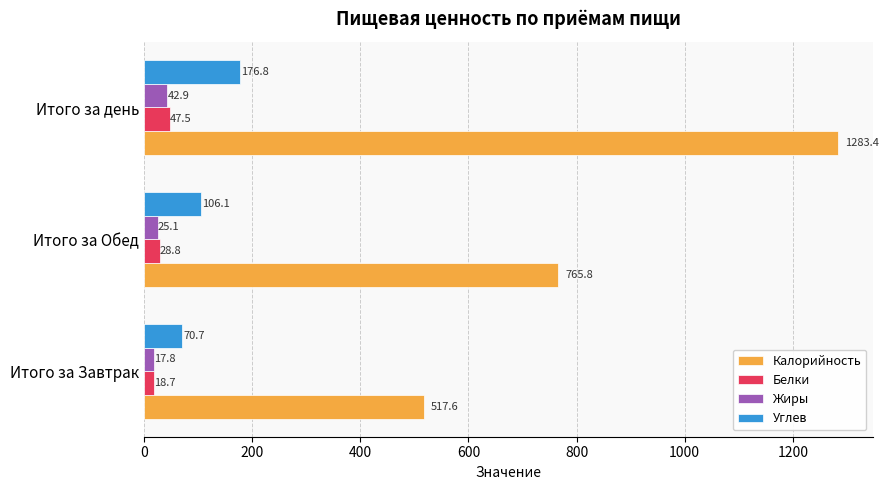

At which category is the sum across all series the highest?

Итого за день